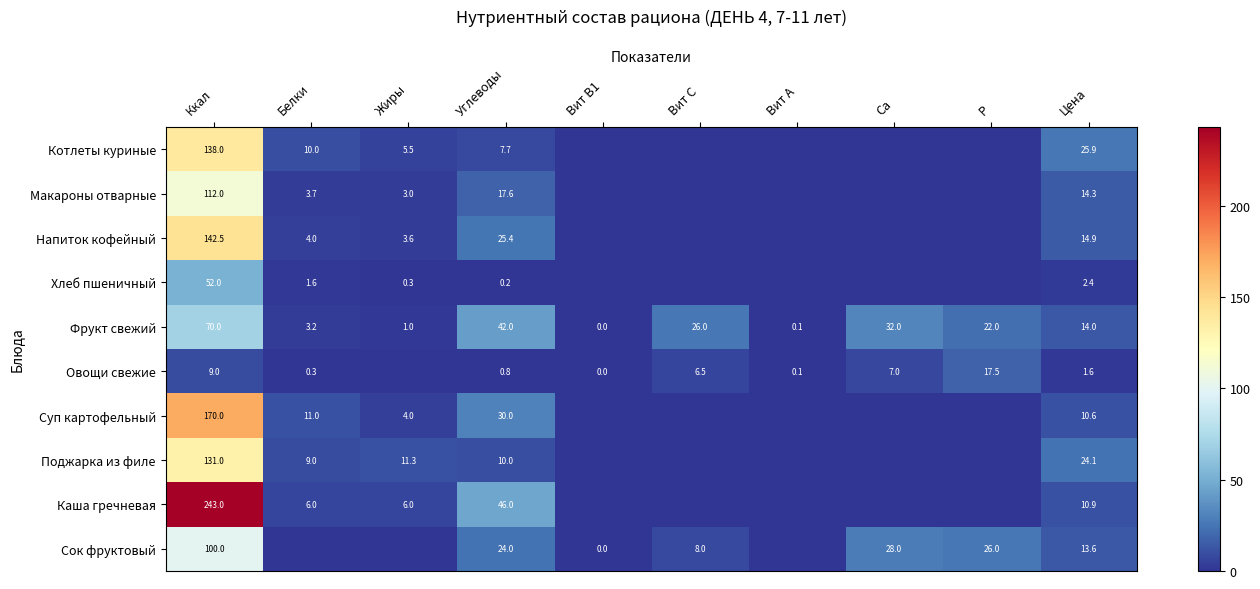

At which label does Фрукт свежий reach its peak?

Ккал